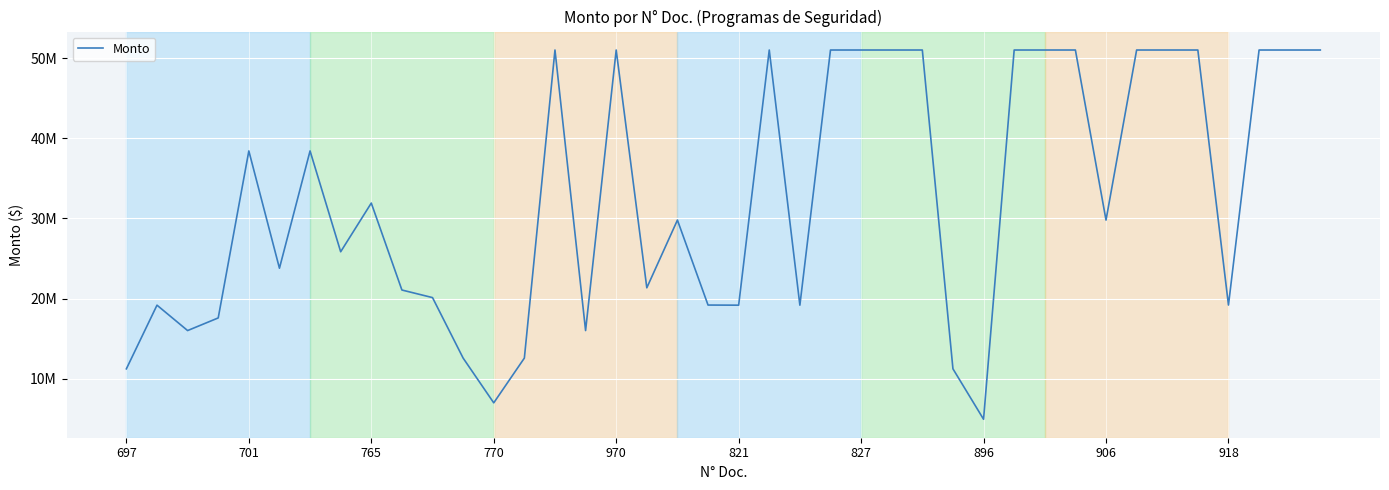

Is this an area chart (filled region under the line)?

No